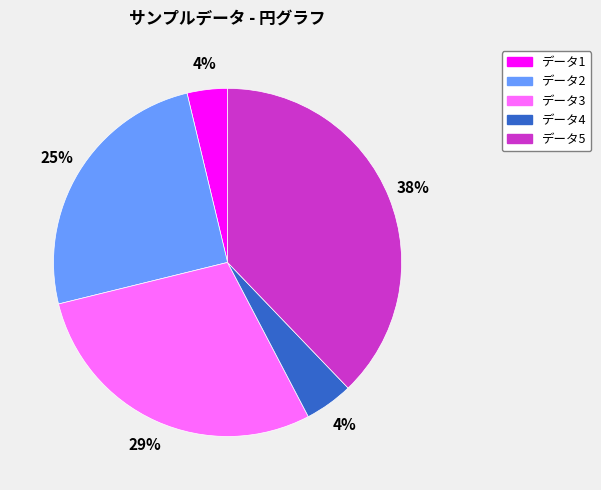

How many slices are in this pie chart?

5